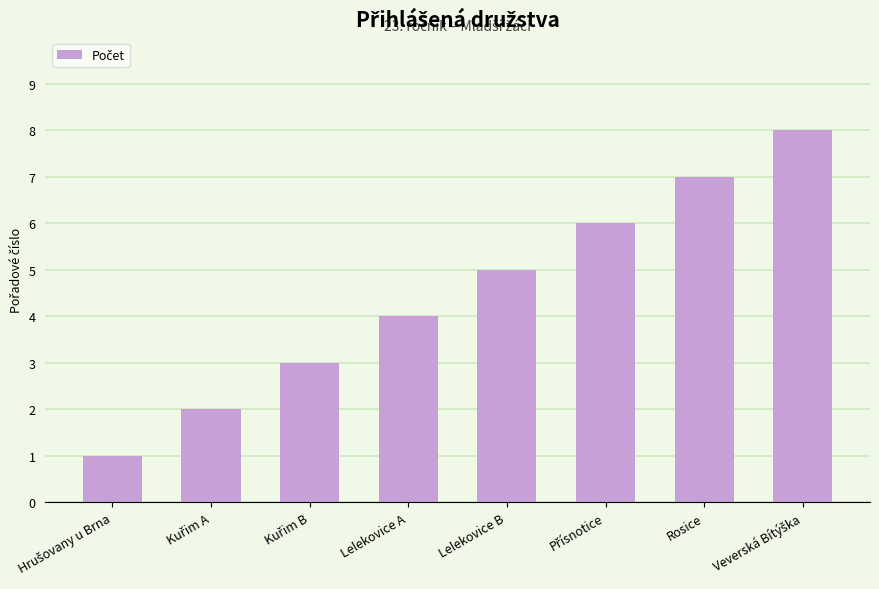

What is the sum of the values at Rosice and Lelekovice B?

12